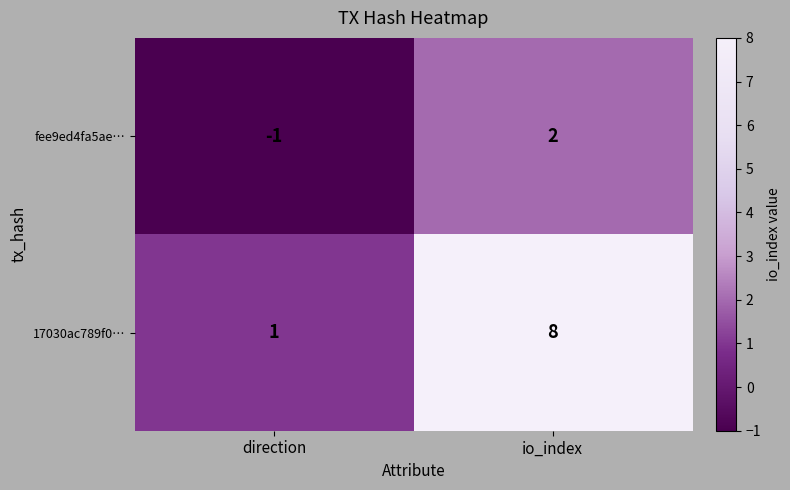

Which series has the widest spread of values?

17030ac789f0…